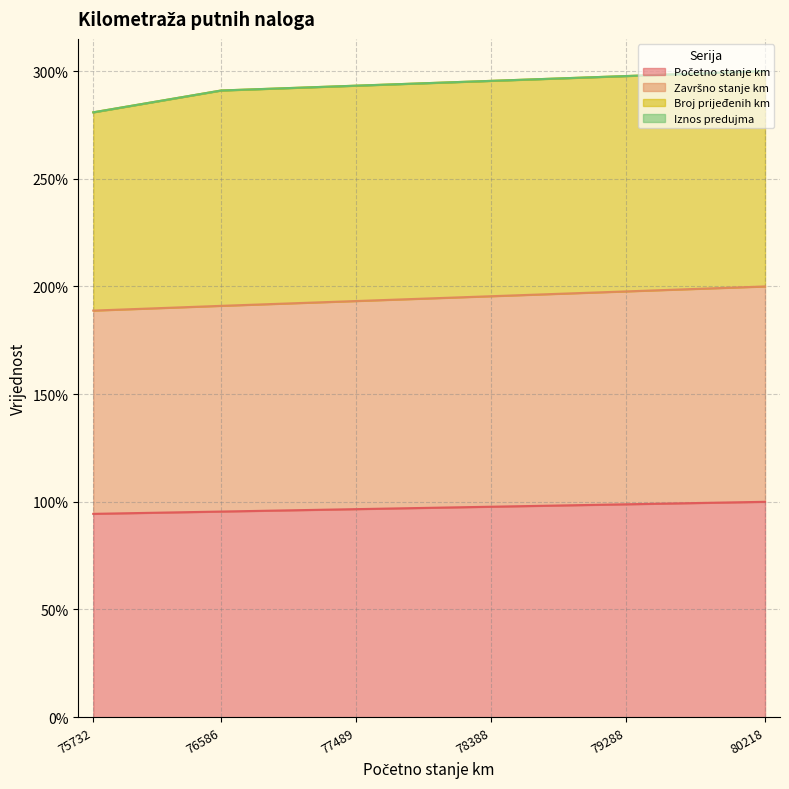

What value does the Završno stanje km series have at 77489?

193.2